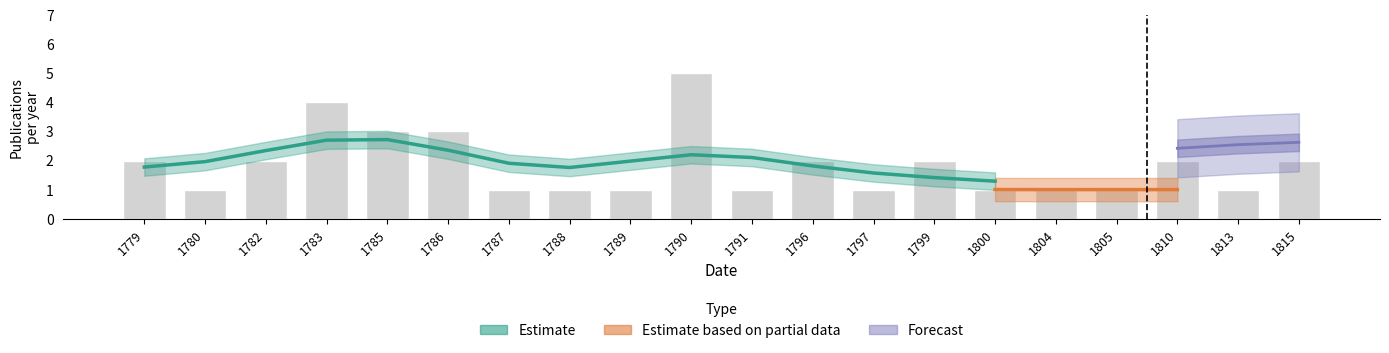

What is the average value of the Estimate based on partial data series?

1